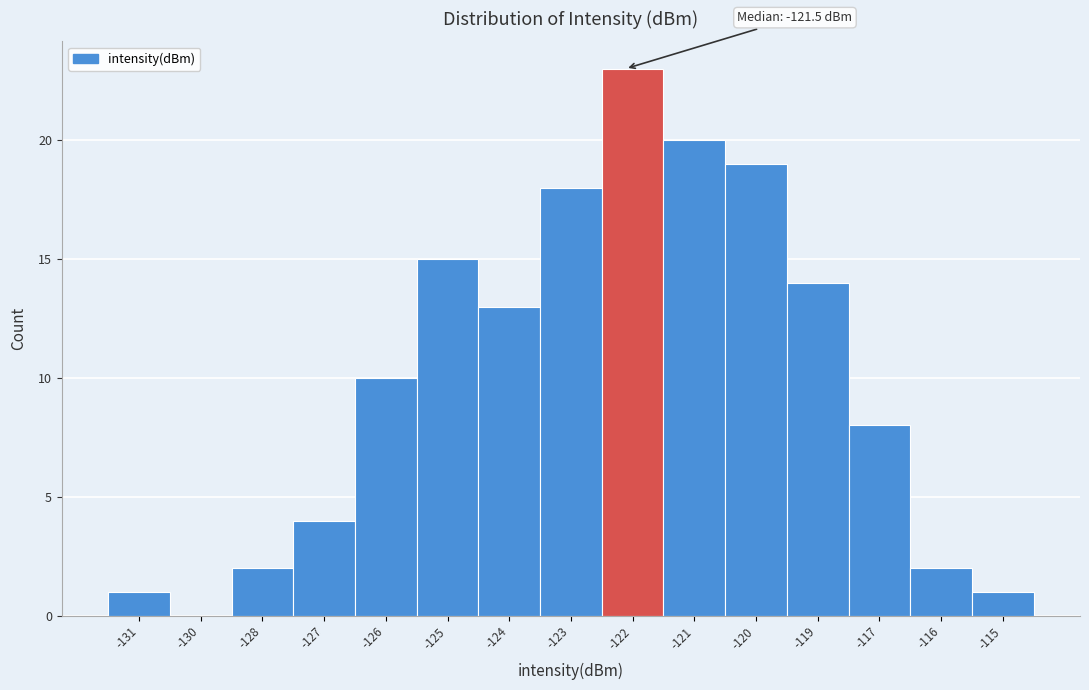

Reading left to right, extract all data points from this chart.

-131=1	-130=0	-128=2	-127=4	-126=10	-125=15	-124=13	-123=18	-122=23	-121=20	-120=19	-119=14	-117=8	-116=2	-115=1